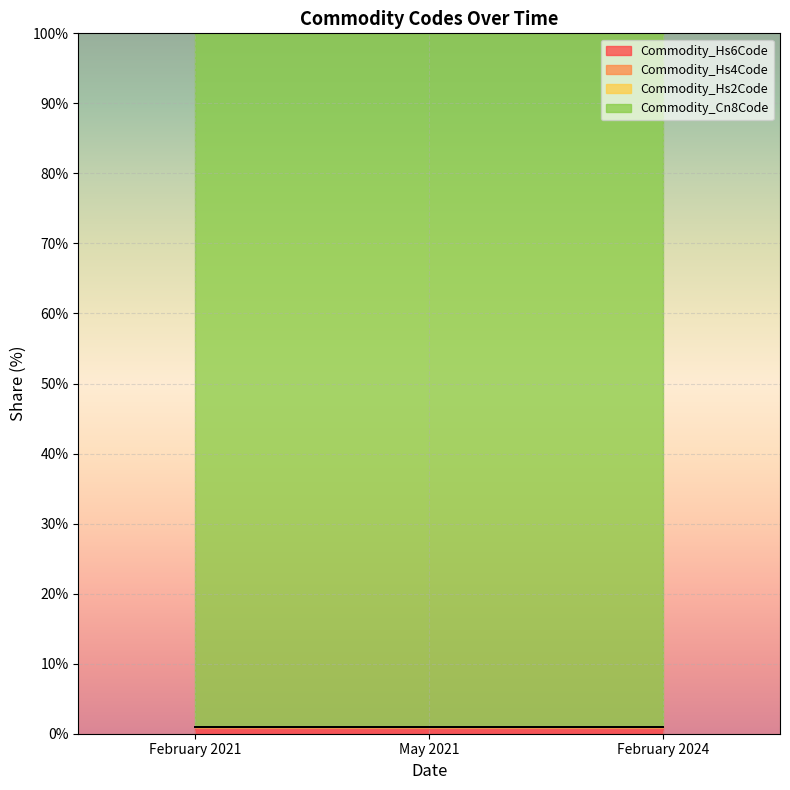

What is the average value of the Commodity_Hs6Code series?

1.0